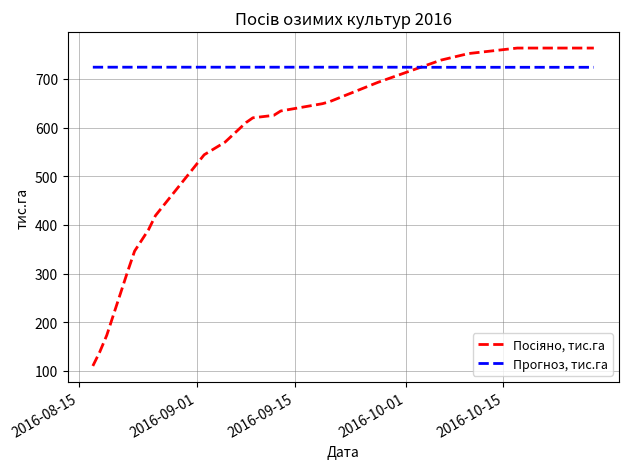

Which series has the largest total across all categories?

Прогноз, тис.га